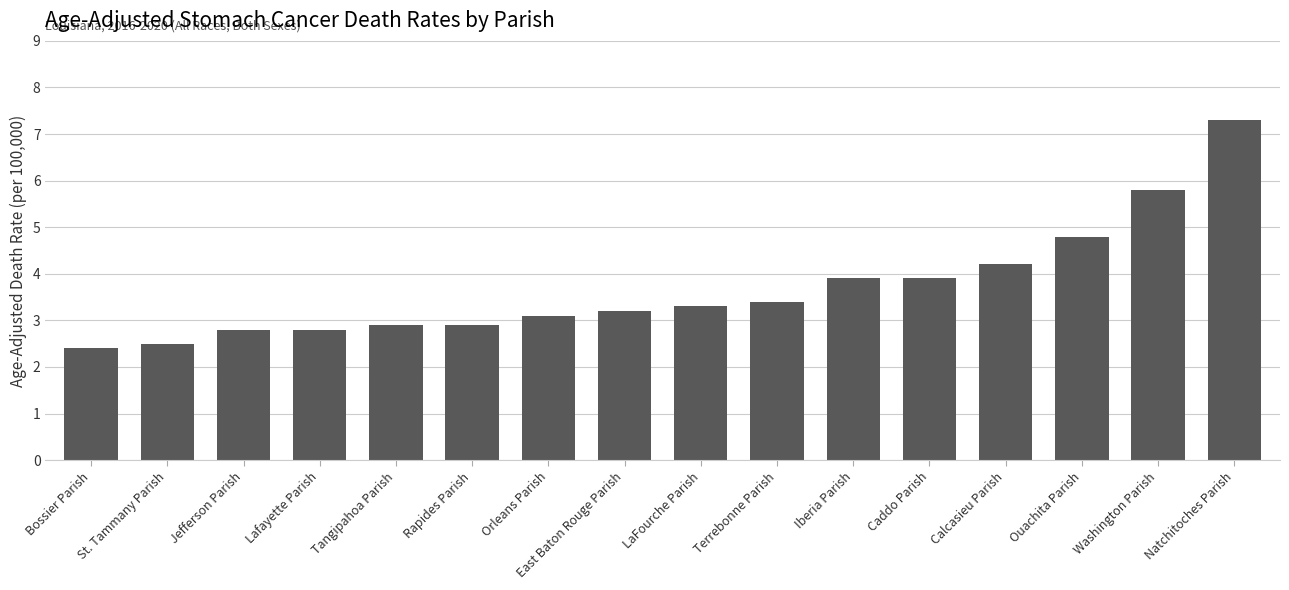

True or false: the data shows 5.2 at Iberia Parish.

False